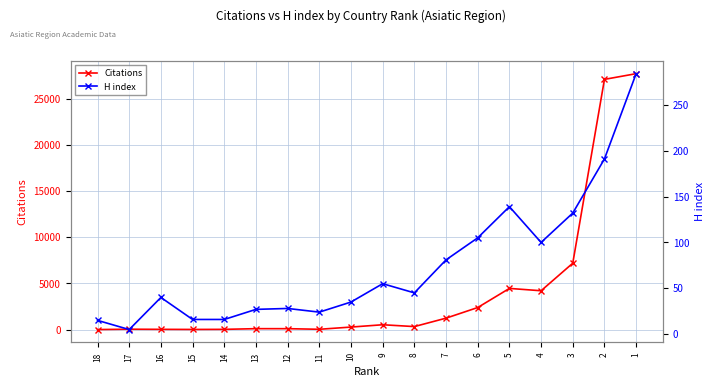

Reading left to right, list all the values displayed in this chart.

Citations: 18=0	17=37	16=23	15=12	14=22	13=96	12=95	11=29	10=269	9=520	8=322	7=1234	6=2384	5=4454	4=4201	3=7183	2=27086	1=27703
H index: 18=15	17=5	16=40	15=16	14=16	13=27	12=28	11=24	10=35	9=55	8=45	7=81	6=105	5=139	4=100	3=132	2=191	1=284